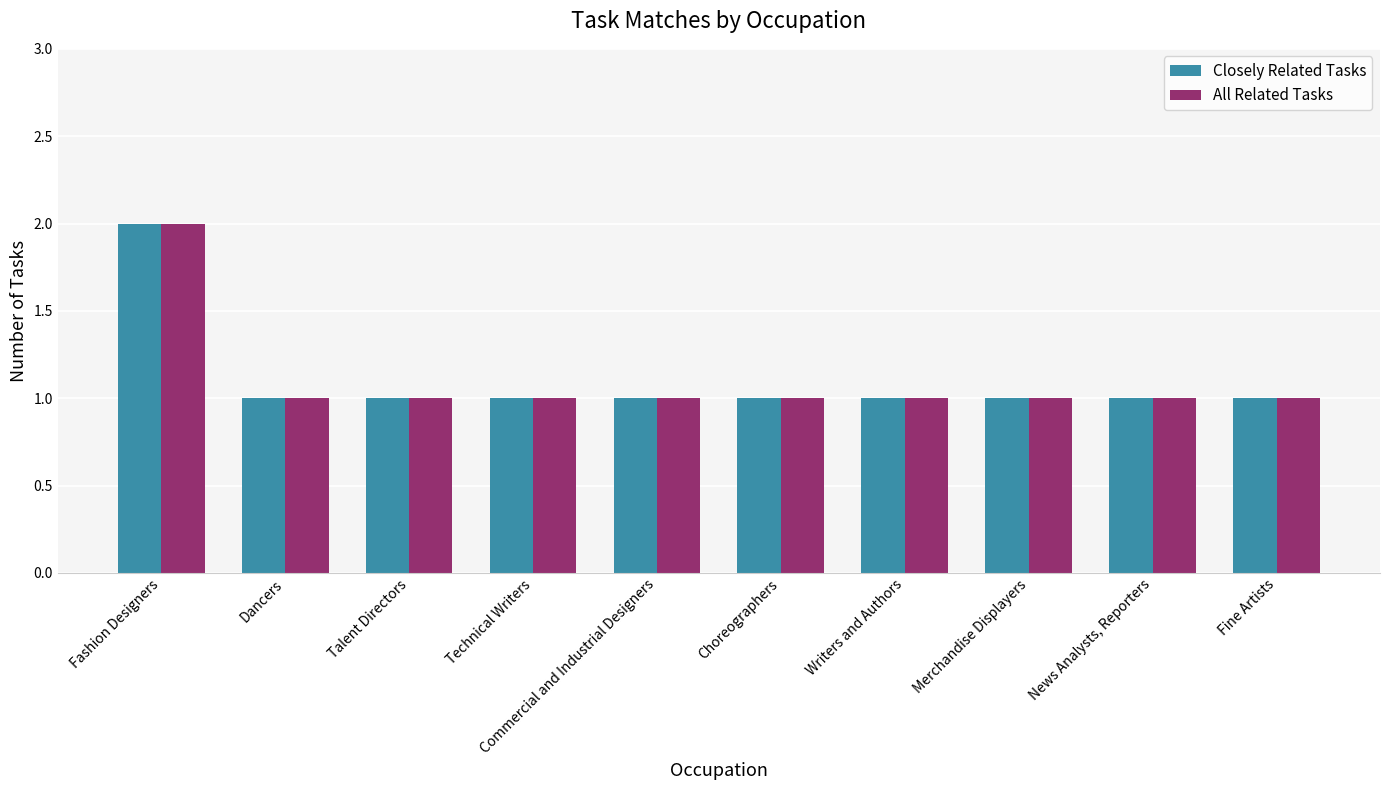

Read the All Related Tasks value at Talent Directors.

1